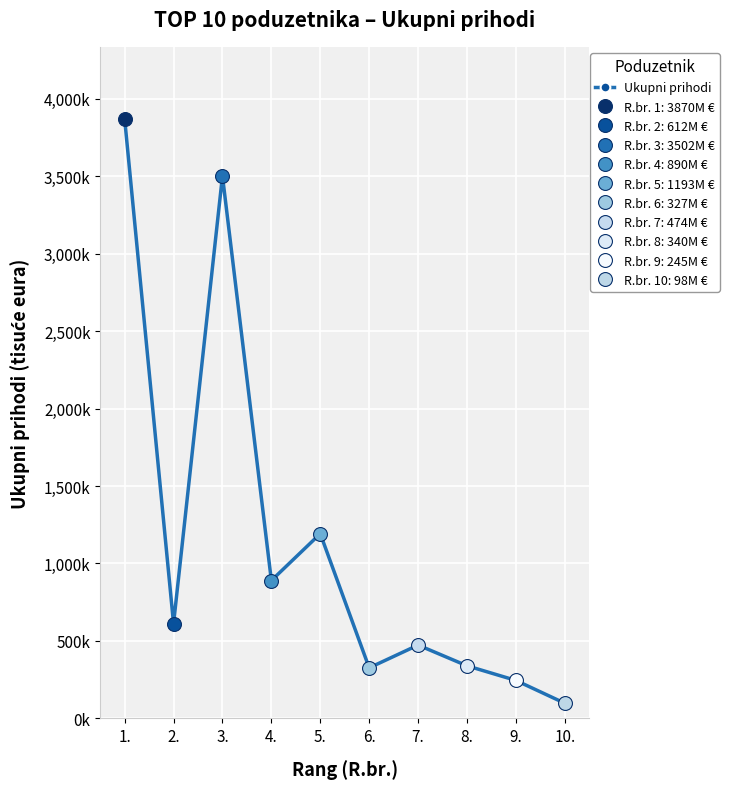

Is this an area chart (filled region under the line)?

No